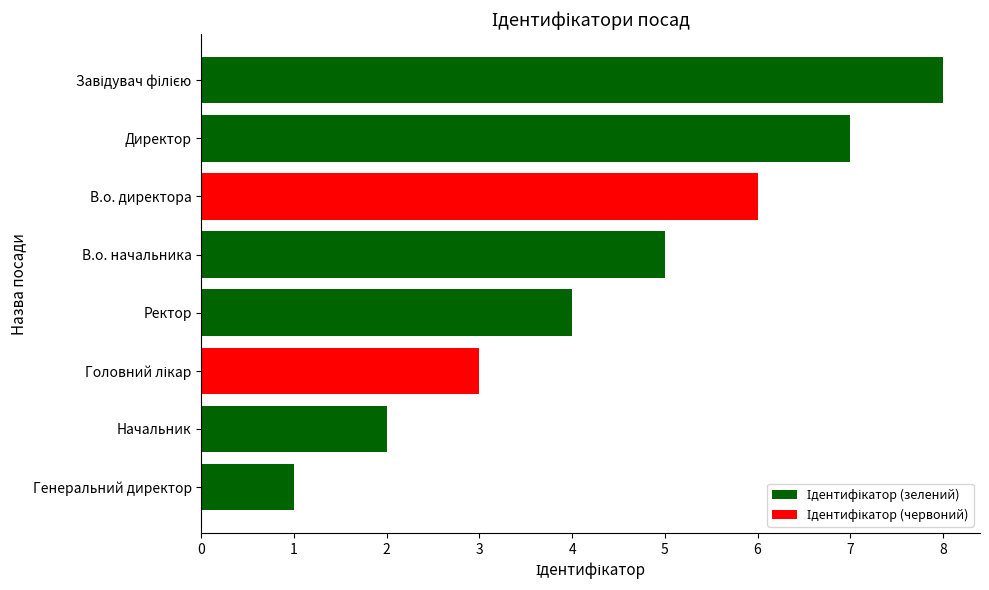

What position from the bottom is В.о. директора?

6